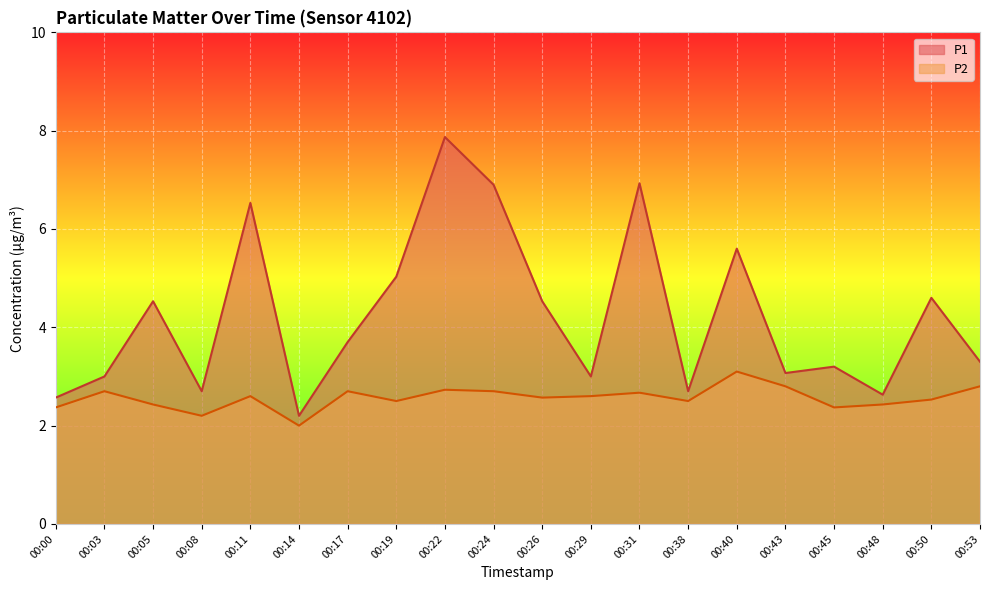

What is the value of the P2 point at the 2nd from the left?

2.7